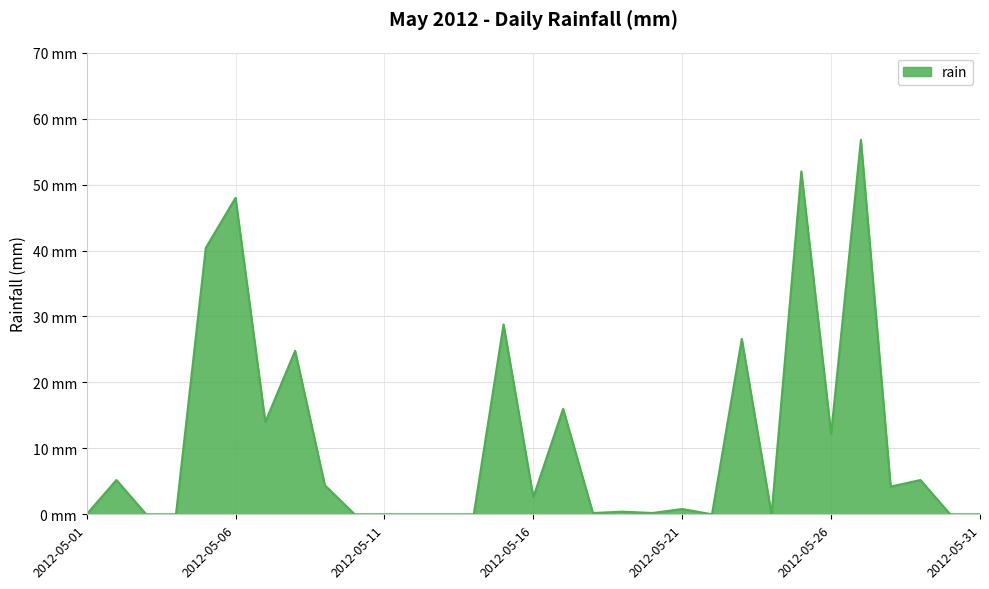

True or false: the data has more than 0 interior local peaks.

True